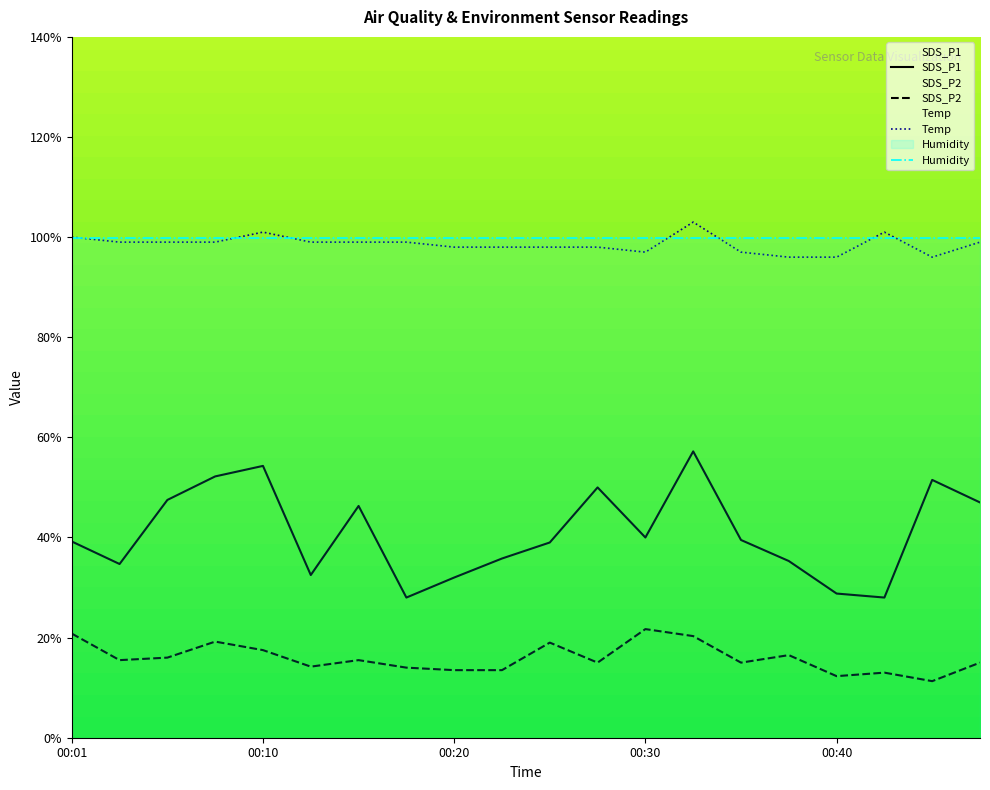

How many data points does each series have?

20